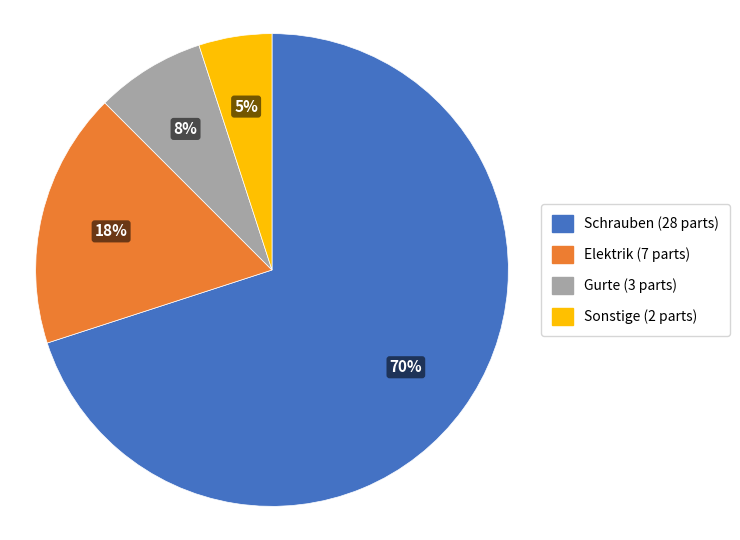

To the nearest percent, what is the average slice percentage?

25%